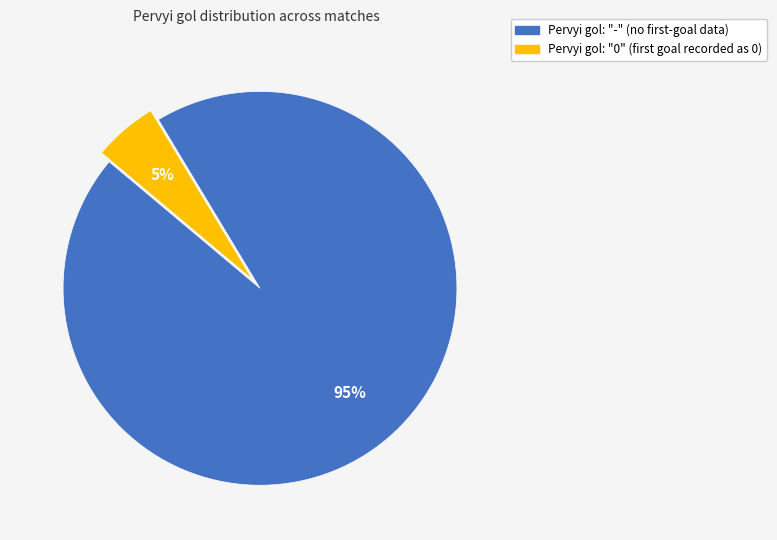

To the nearest percent, what is the average slice percentage?

50%